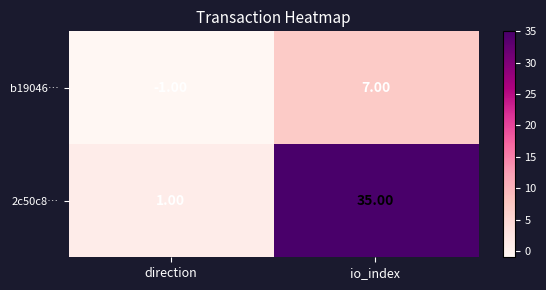

How many distinct data groups are displayed?

2